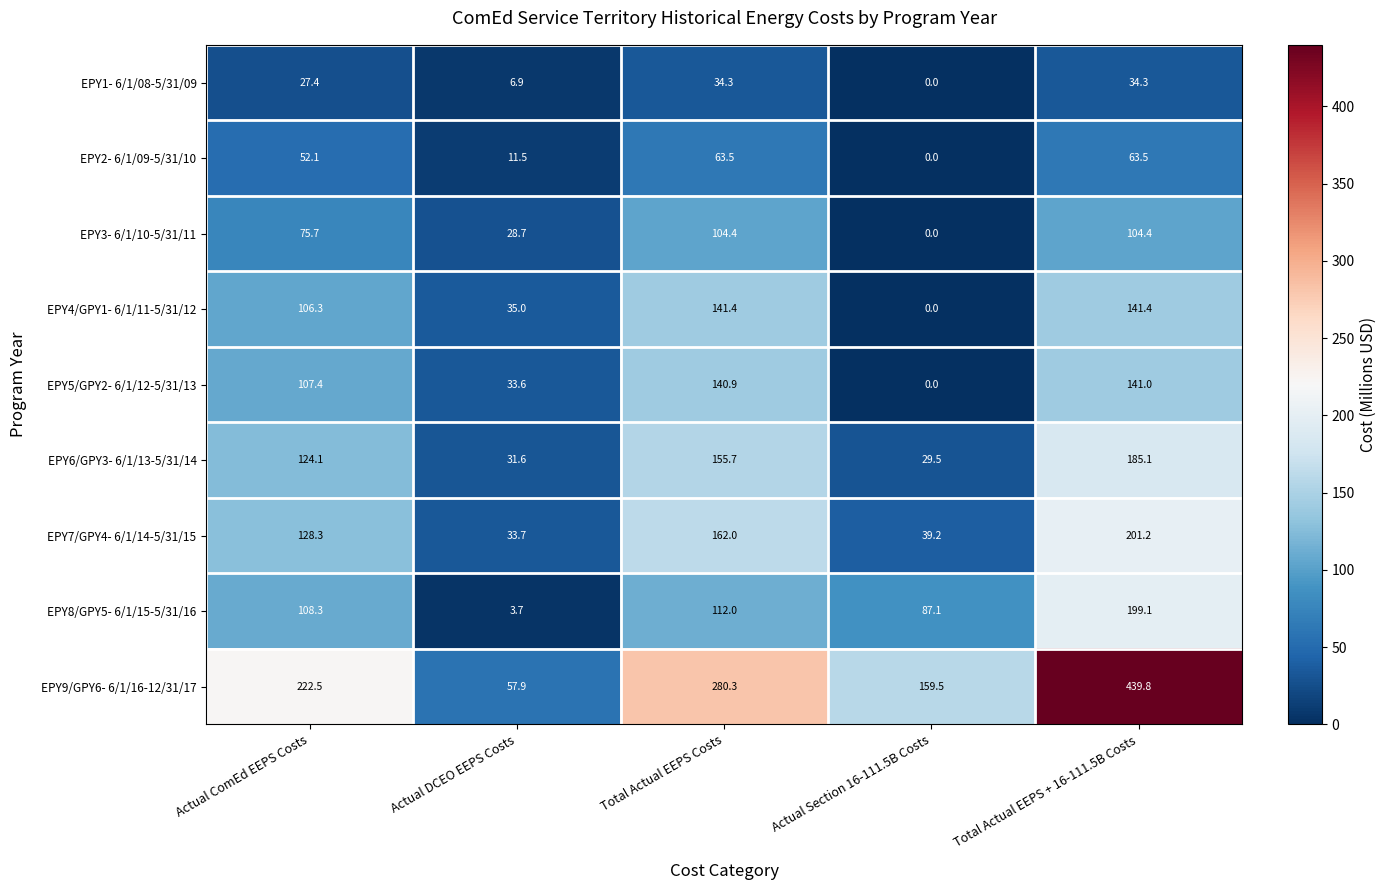

The value of EPY6/GPY3- 6/1/13-5/31/14 at Actual DCEO EEPS Costs is 18.6. True or false?

False